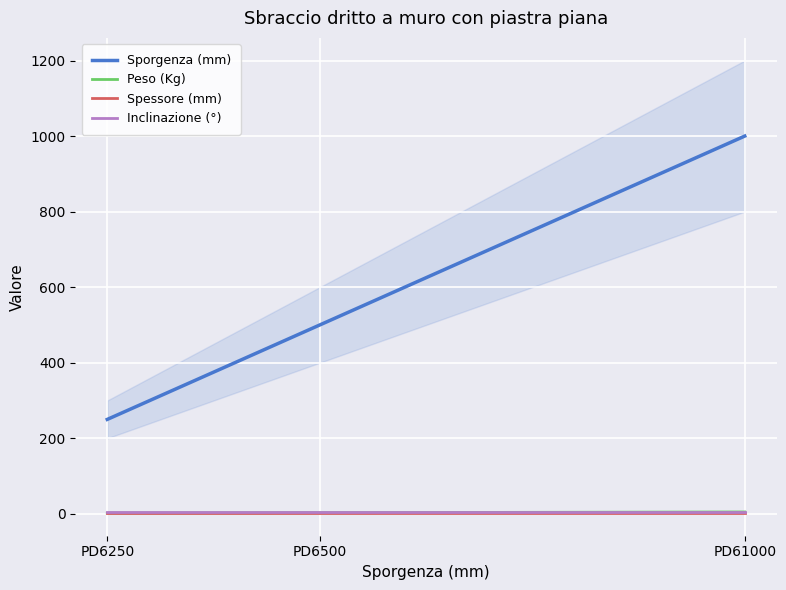

Count the number of categories in the chart.

3